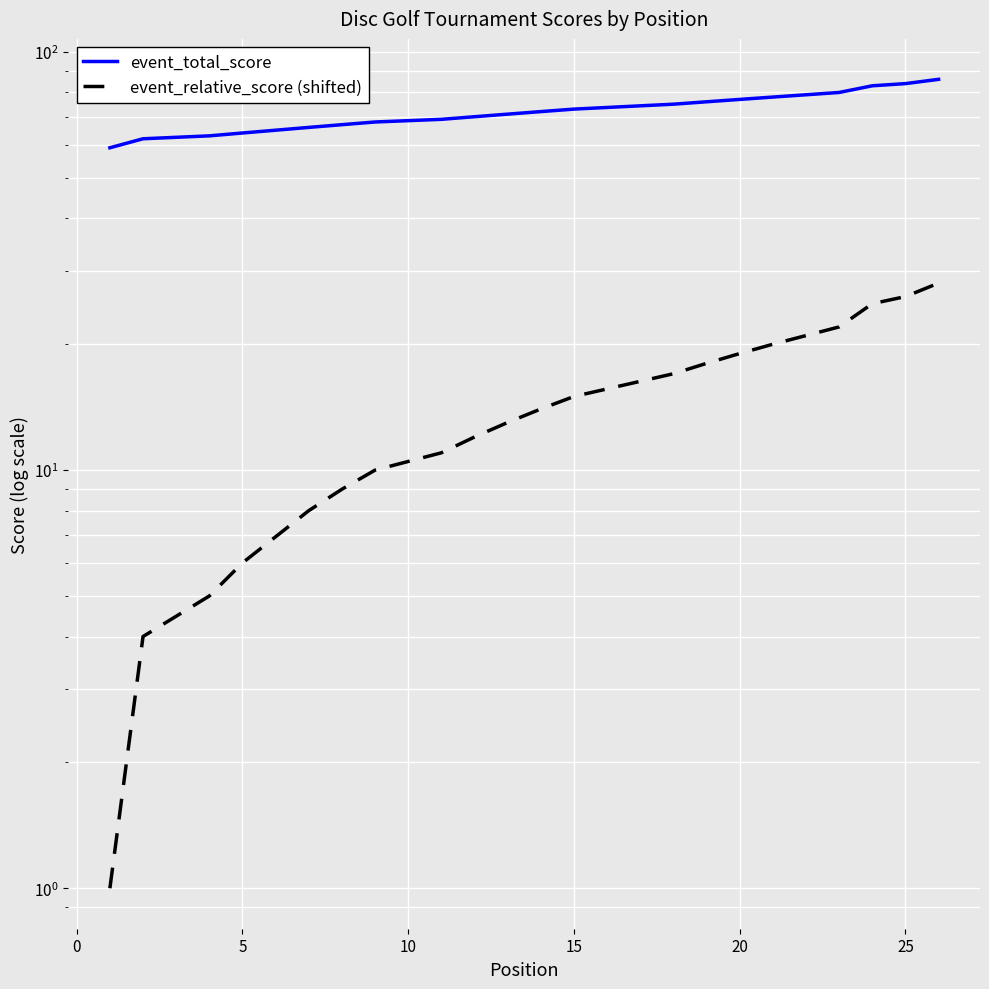

Which series changed the most between 9 and 20?

event_total_score